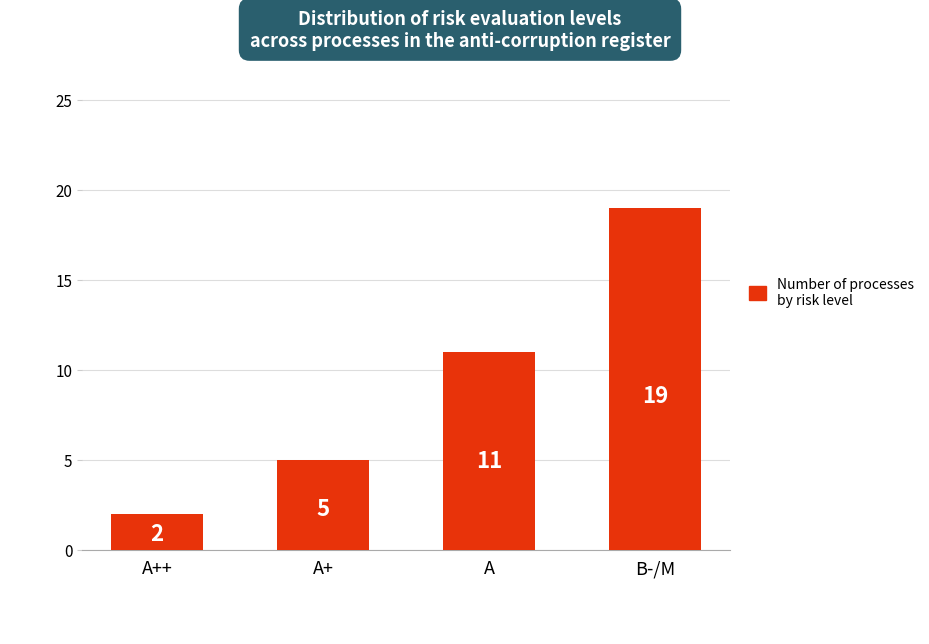

Which has a higher value, A++ or A?

A